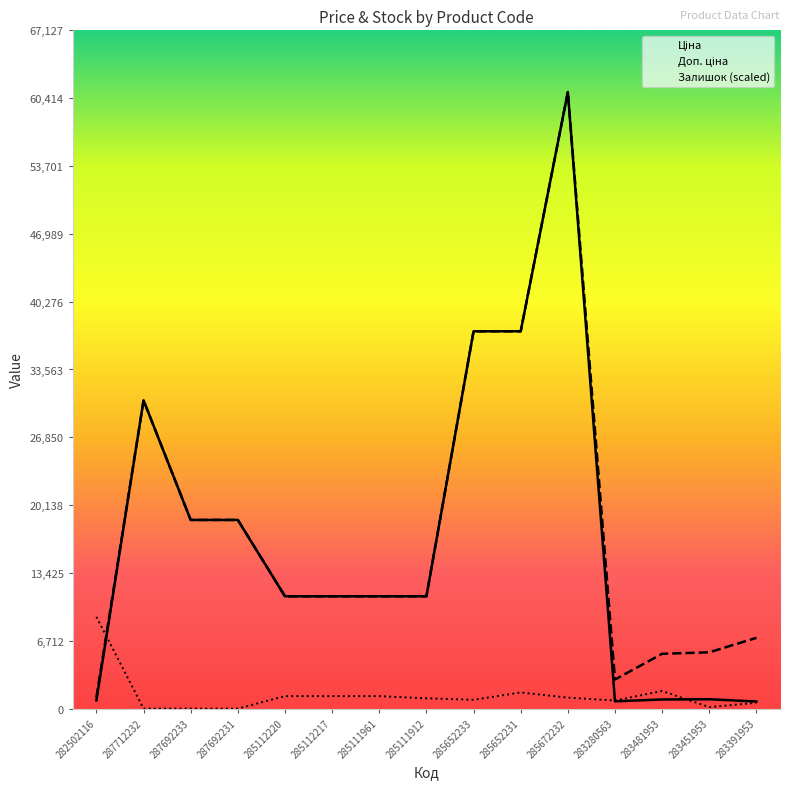

What is the average value of the Ціна series?

16805.7